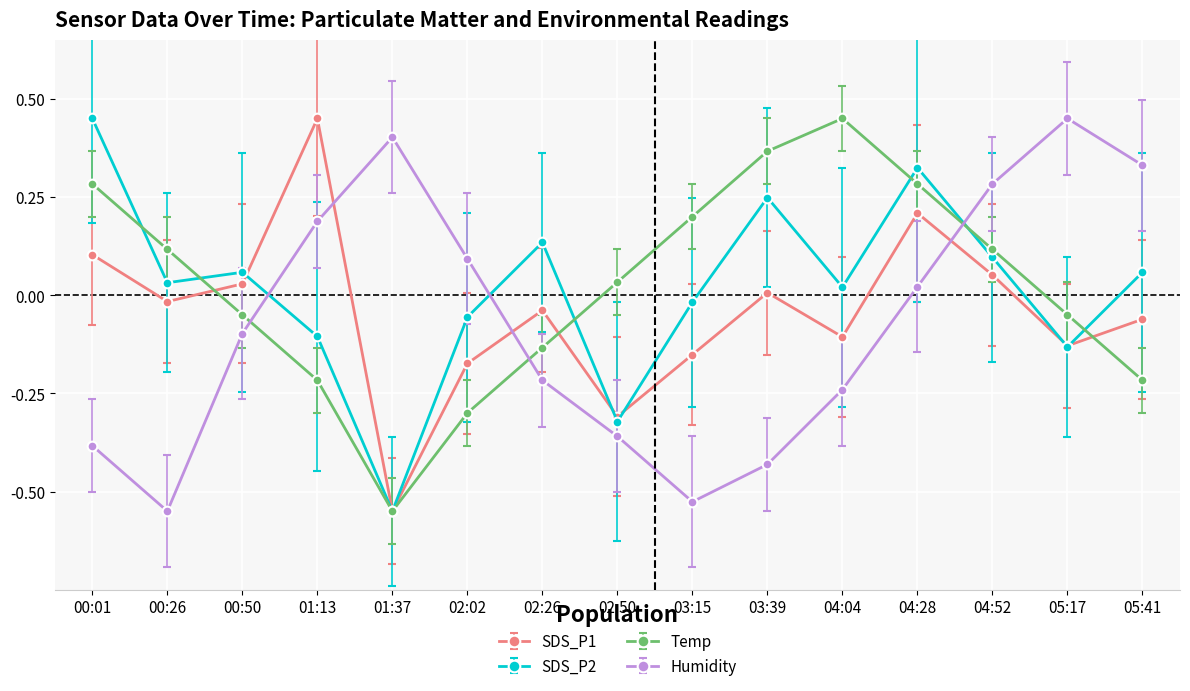

True or false: SDS_P1 has a value of 0.1 at 00:01.

True